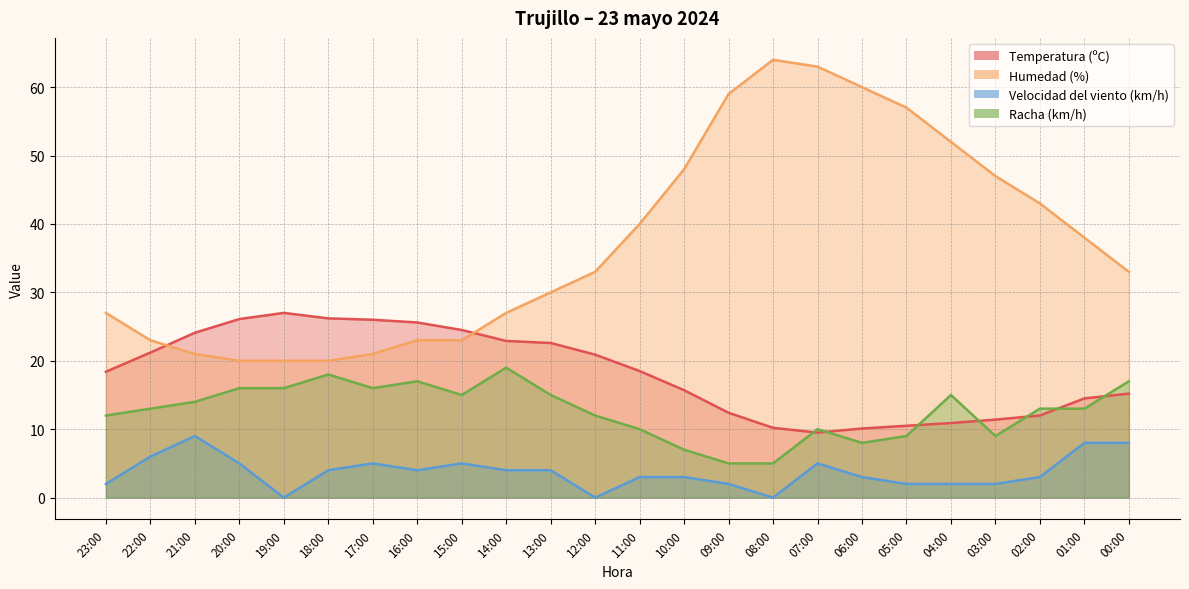

Which series has the largest total across all categories?

Humedad (%)